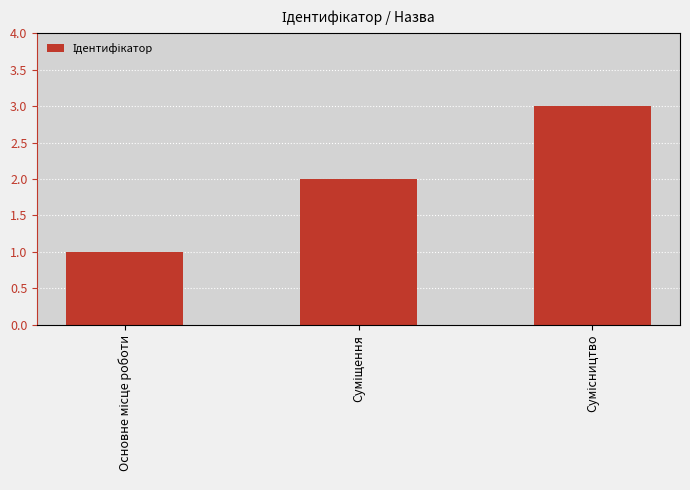

How many values are between 1 and 3?

3